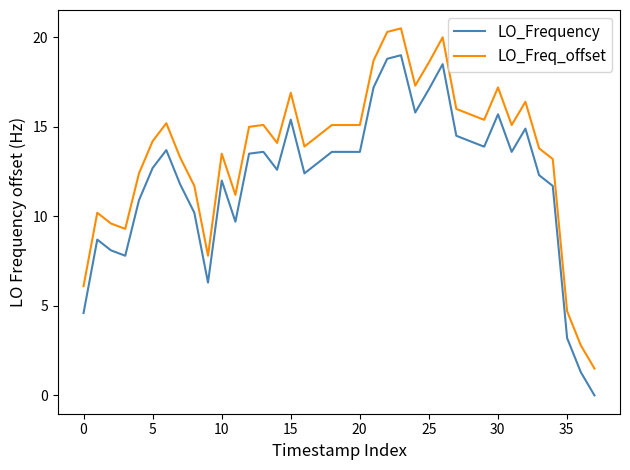

Rank the series by their maximum value, from highest to lowest.

LO_Freq_offset, LO_Frequency